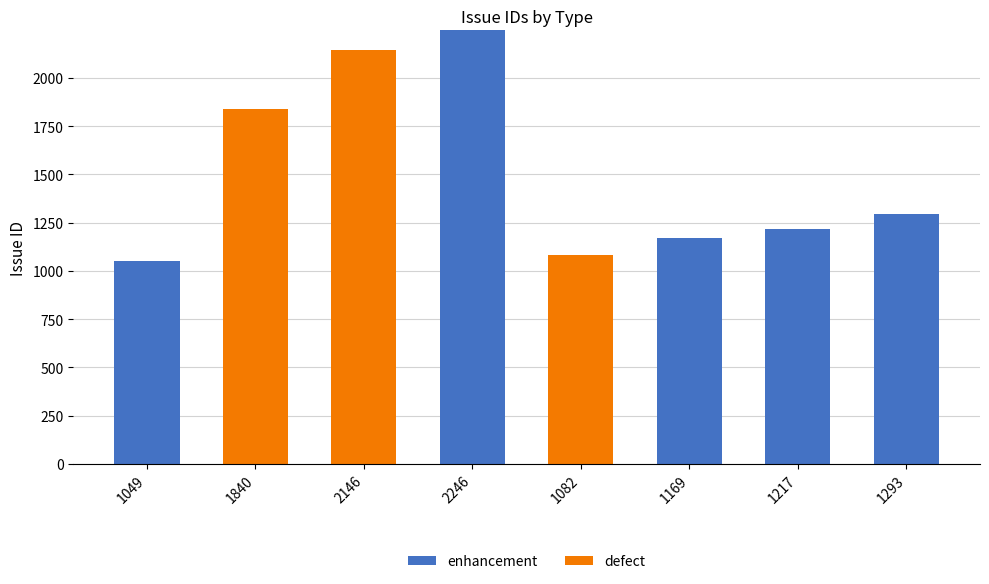

Reading right to left, list the values for the enhancement series.

1293=1293	1217=1217	1169=1169	1082=0	2246=2246	2146=0	1840=0	1049=1049